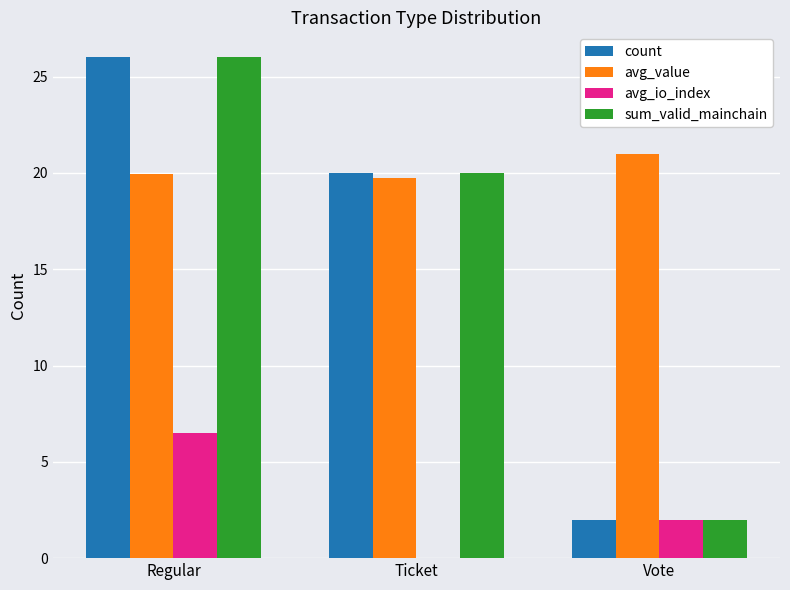

What is the total value across all series at Vote?

27.0